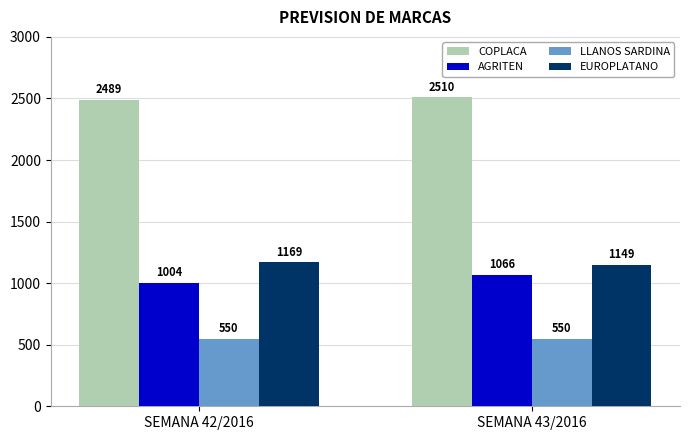

Count the AGRITEN values in the range 1004 to 1066.

2